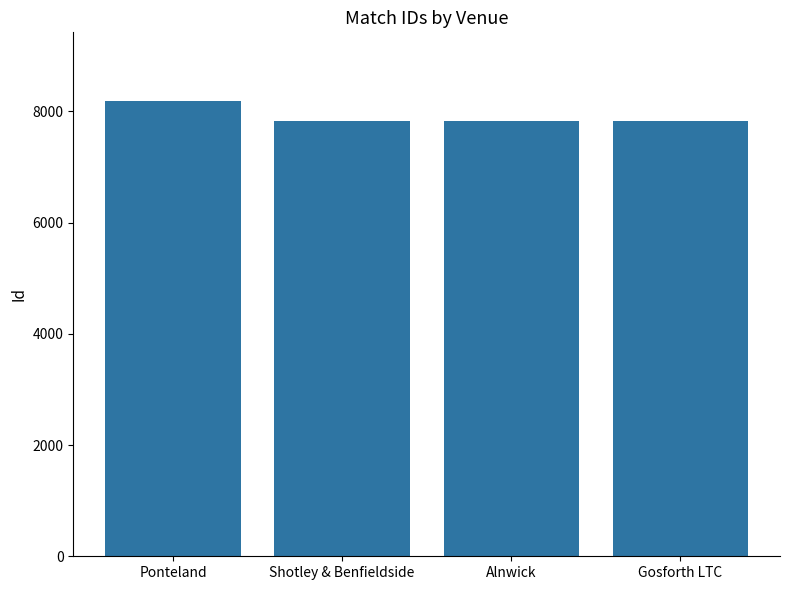

True or false: the data shows 7828 at Shotley & Benfieldside.

True